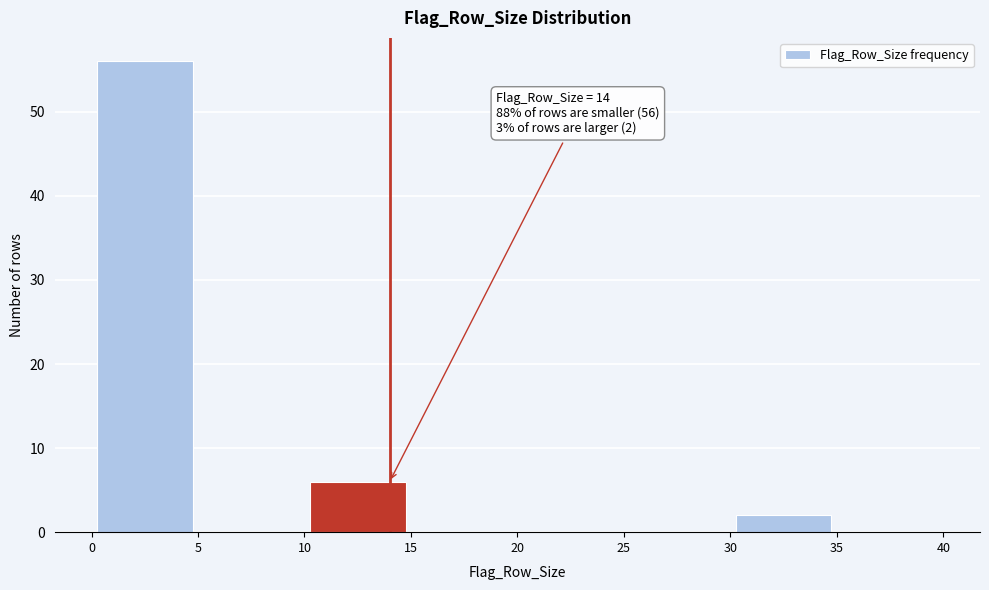

Over which range of the x-axis is the bar tallest?

0 to 5